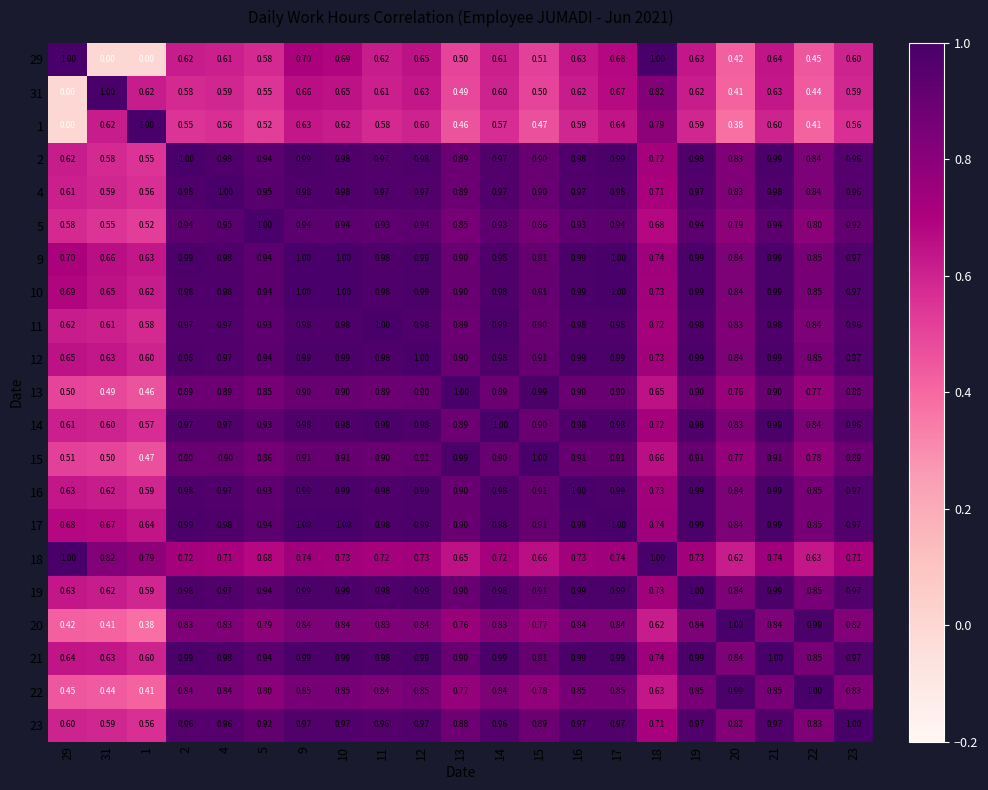

Is the value of 17 at 2 greater than the value of 23 at 29?

Yes